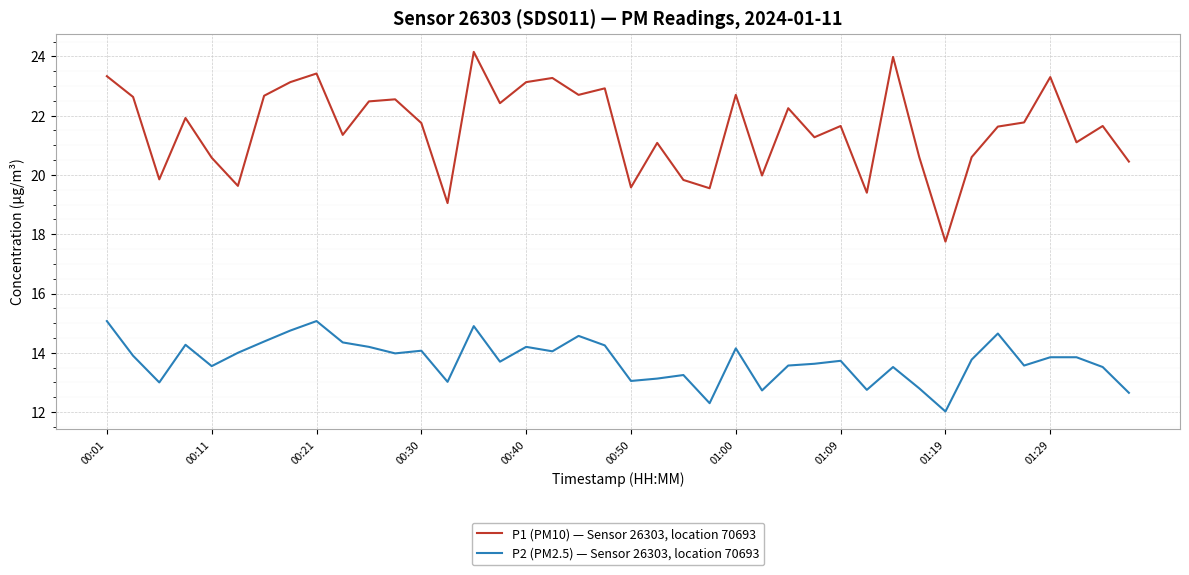

What is the average value of the P2 (PM2.5) — Sensor 26303, location 70693 series?

13.7